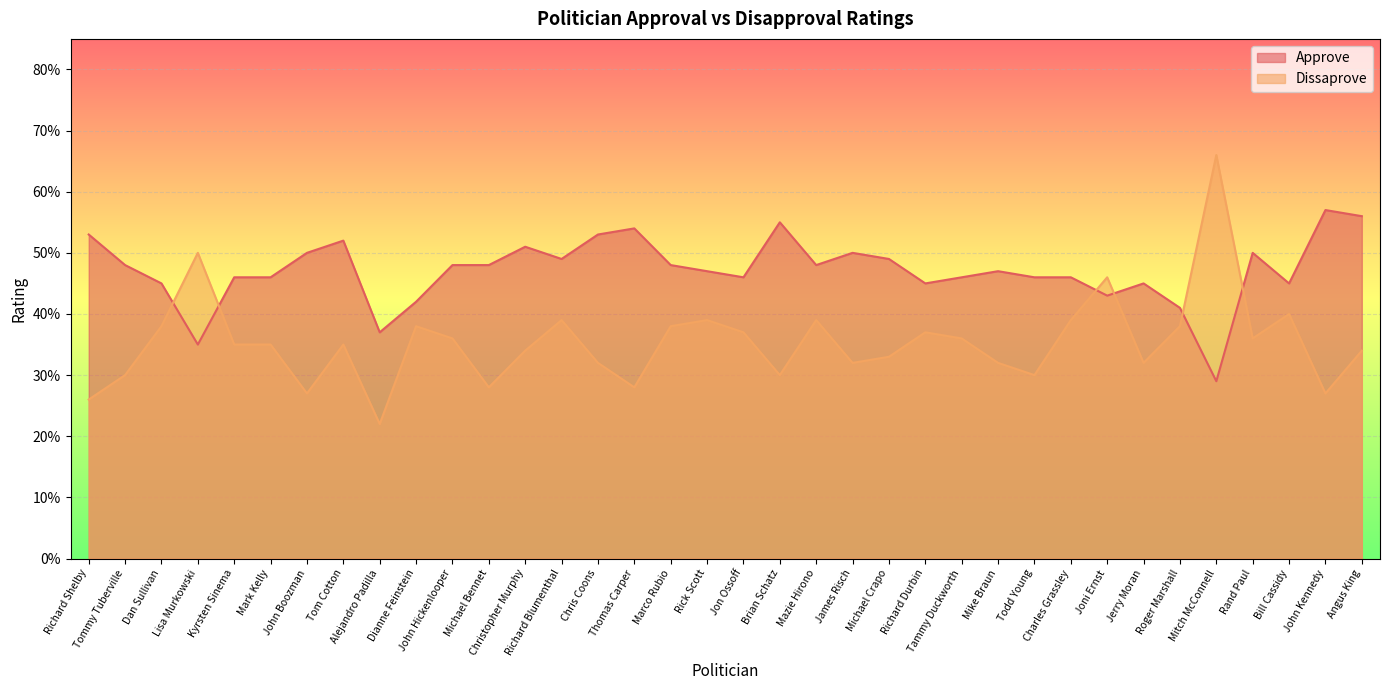

The Dissaprove series shows 0.5 at Joni Ernst. True or false?

True